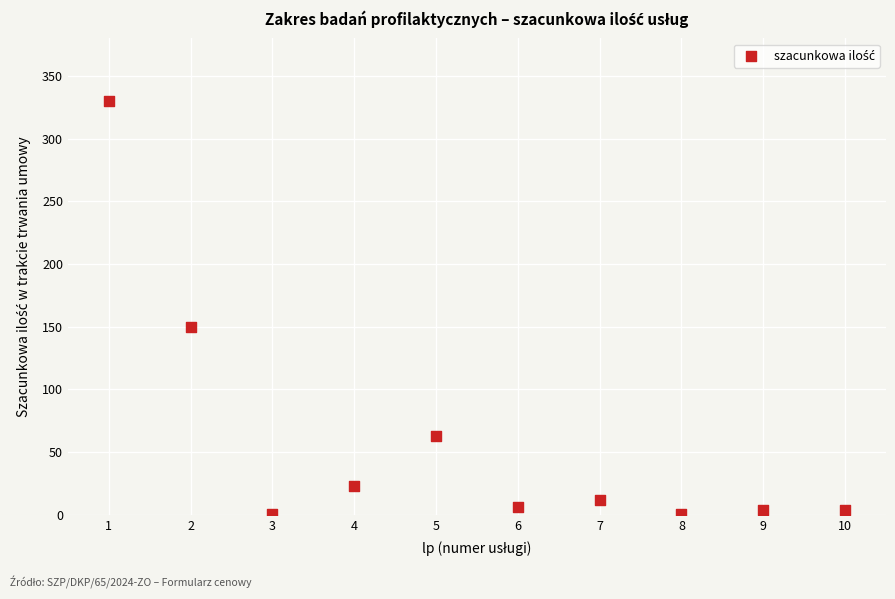

What Y value in the scatter plot is closest to 165?

150